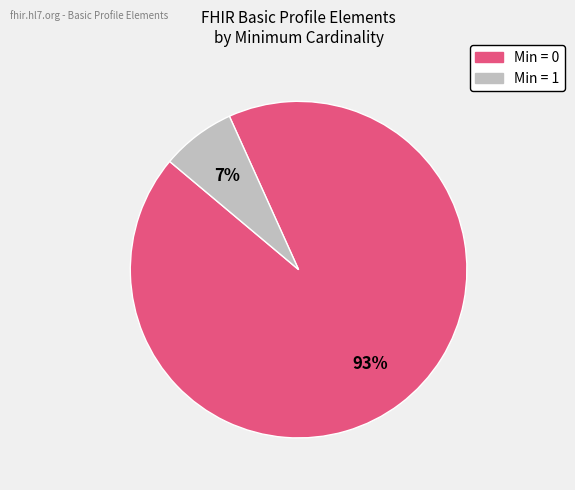

Is there any slice that represents more than half of the pie?

Yes